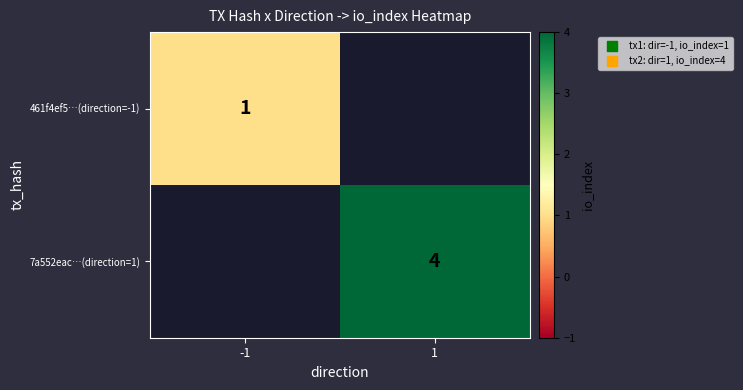

At how many categories does at least one series exceed 2?

1